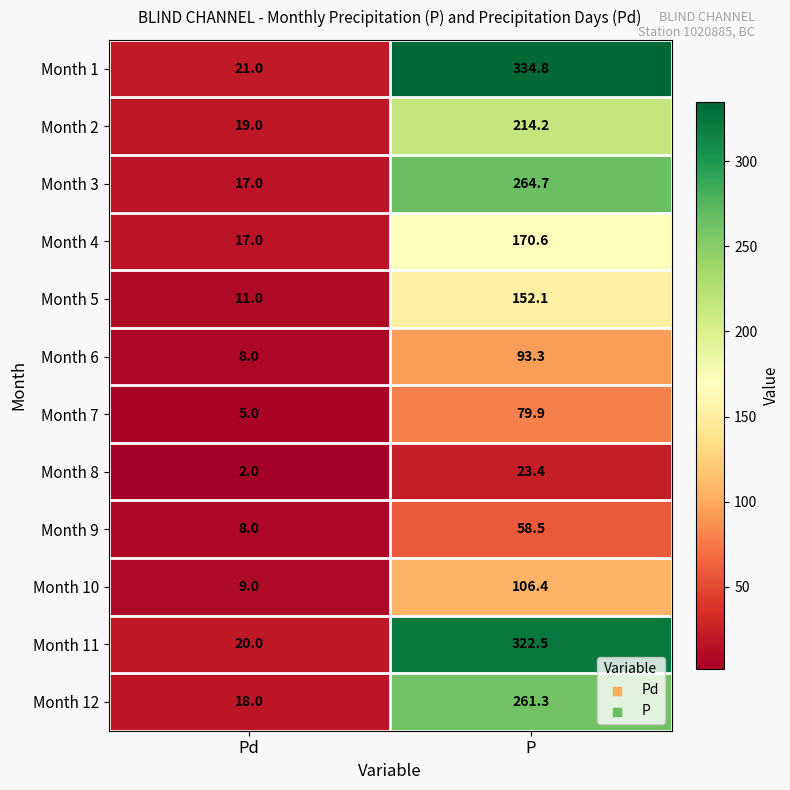

What is the average value of the Month 2 series?

116.6